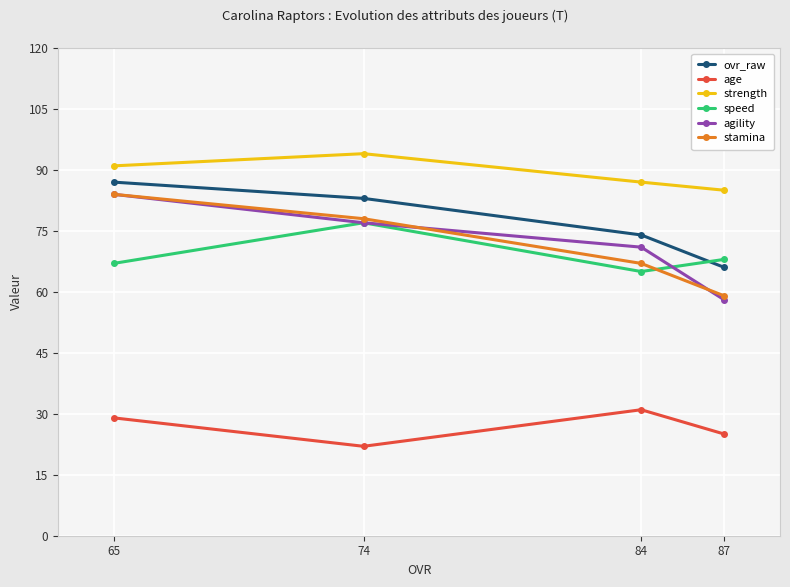

Which series has the largest range (max minus min)?

agility